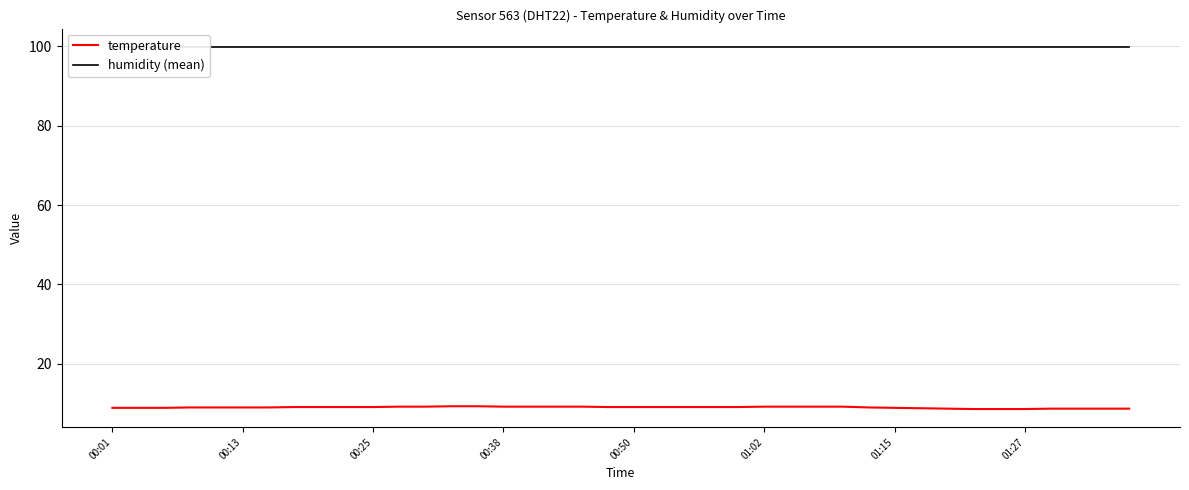

Is this an area chart (filled region under the line)?

No